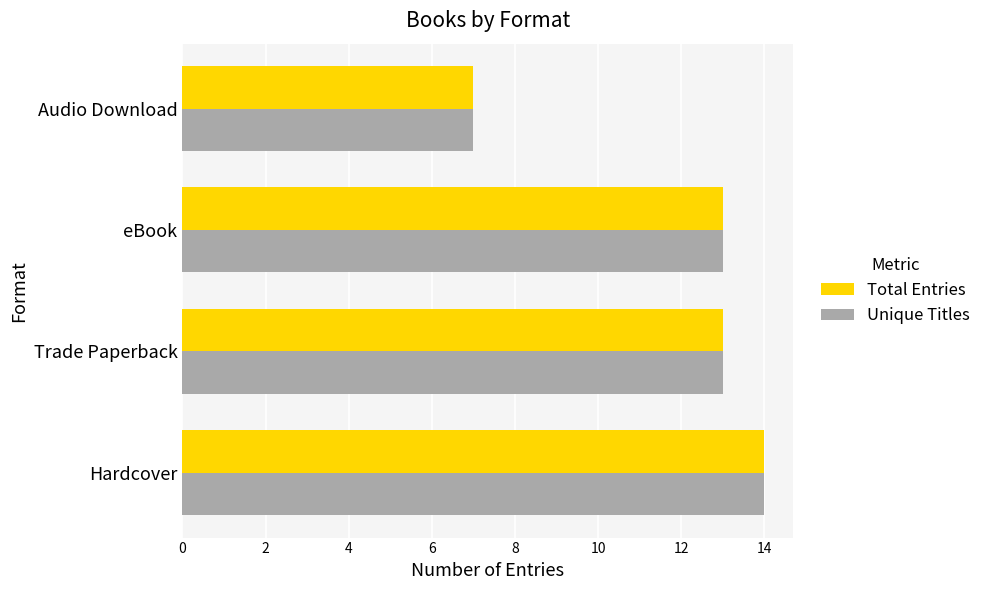

What is the lowest value of the Total Entries series?

7